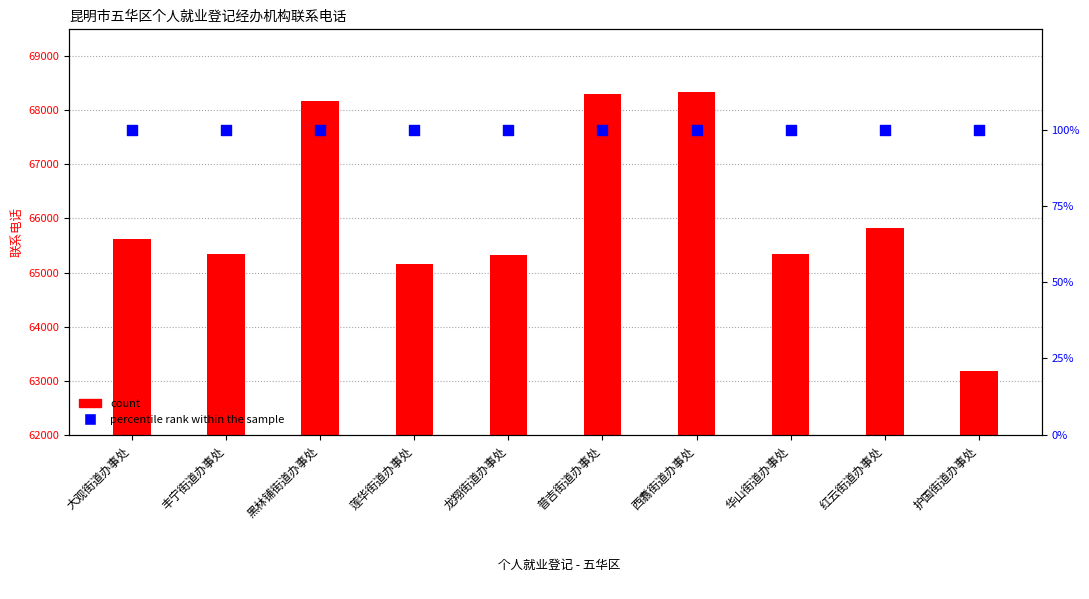

What are all the series names shown in the legend?

count, percentile rank within the sample